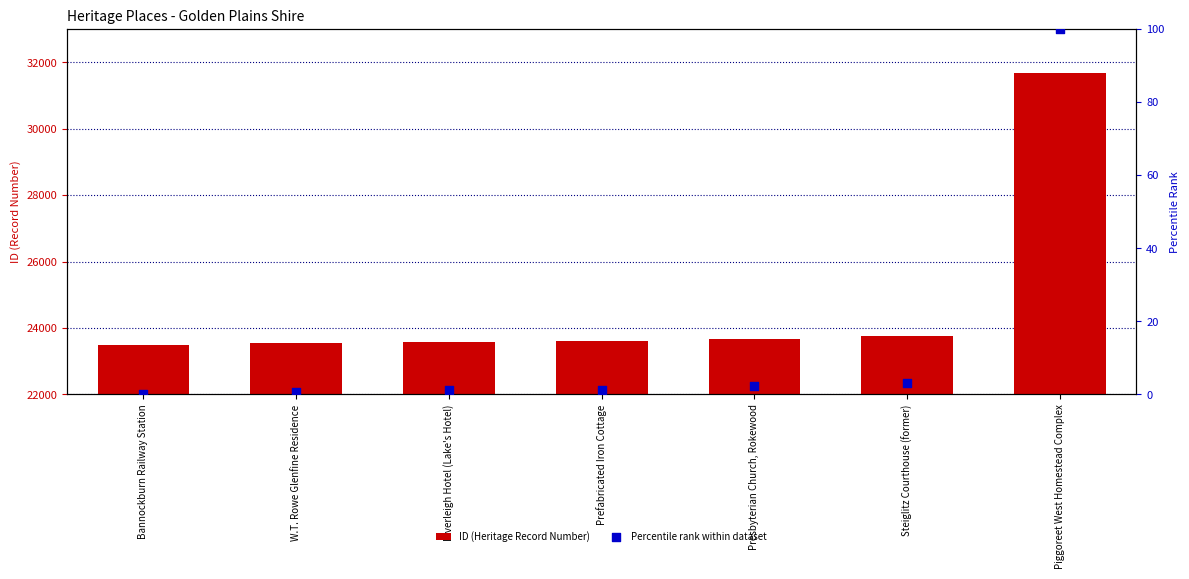

Is the value of Percentile rank within dataset at Inverleigh Hotel (Lake's Hotel) greater than the value of ID (Heritage Record Number) at Bannockburn Railway Station?

No